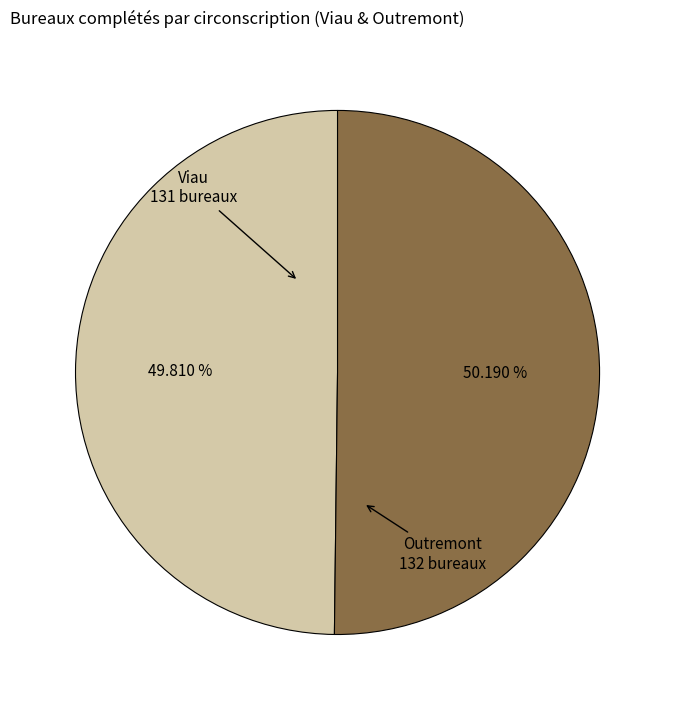

Count the number of slices in the pie.

2